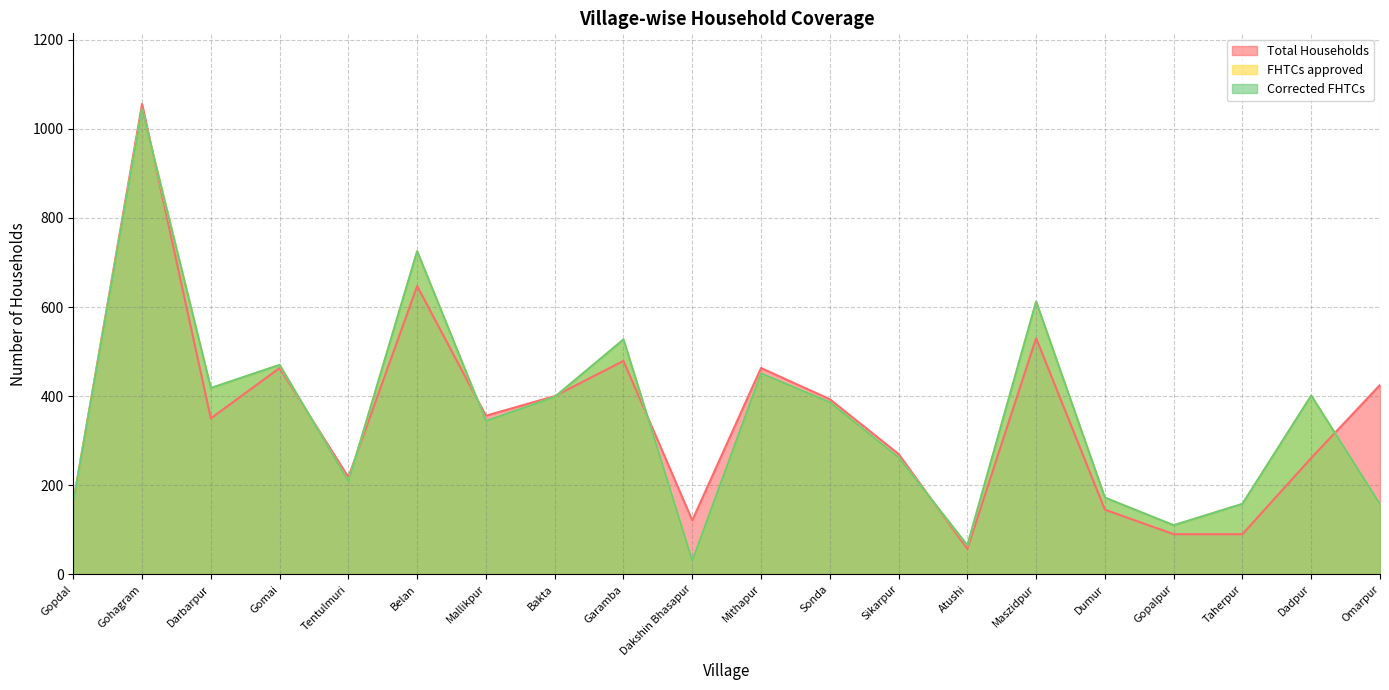

What are all the series names shown in the legend?

Total Households, FHTCs approved, Corrected FHTCs